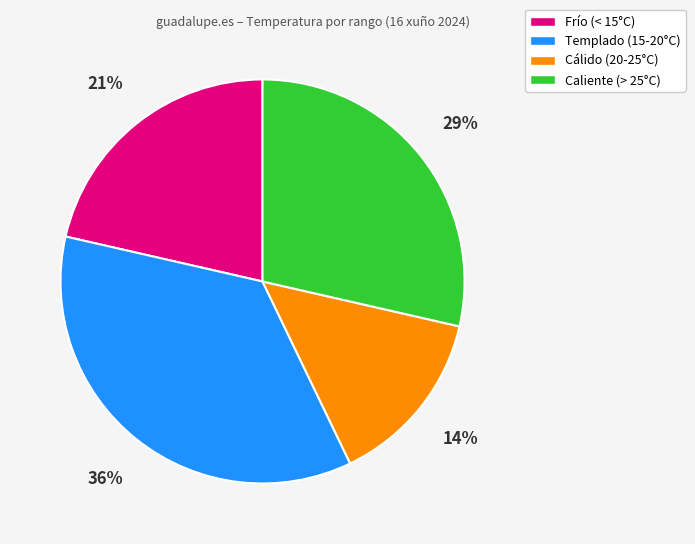

What percentage is the Frío (< 15°C) slice, to the nearest percent?

21%